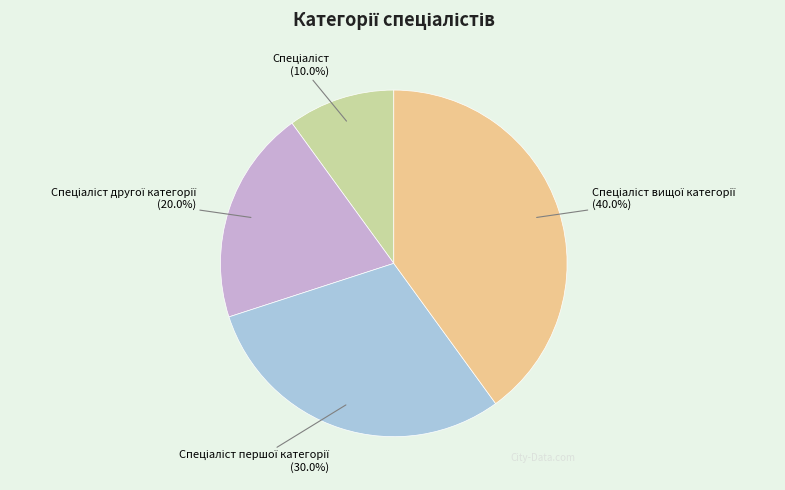

To the nearest percent, what is the difference between the largest and smallest slice percentages?

30%